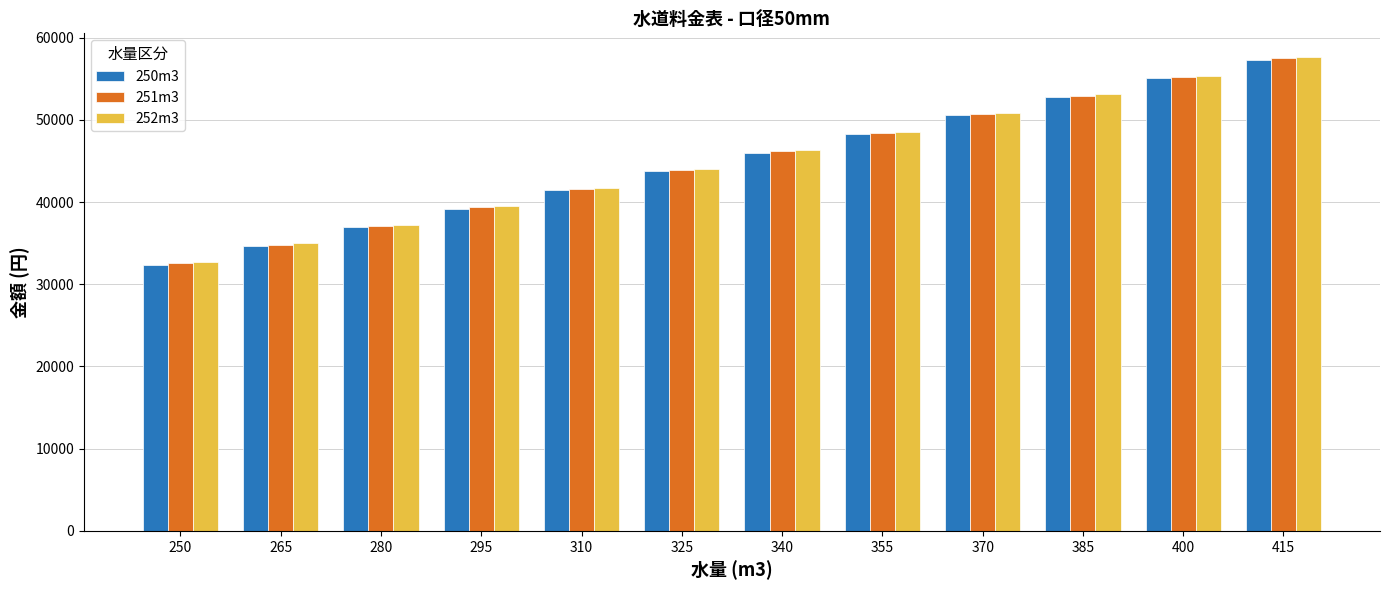

What is the highest value of the 250m3 series?

57348